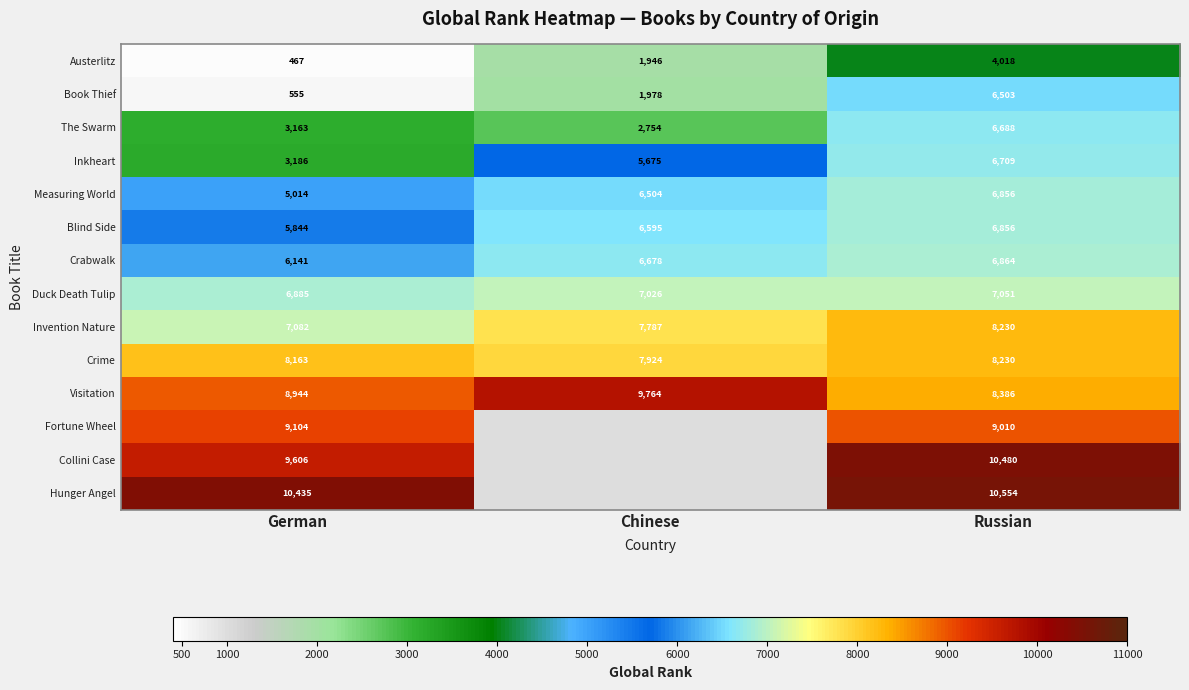

At which category is the sum across all series the highest?

Russian